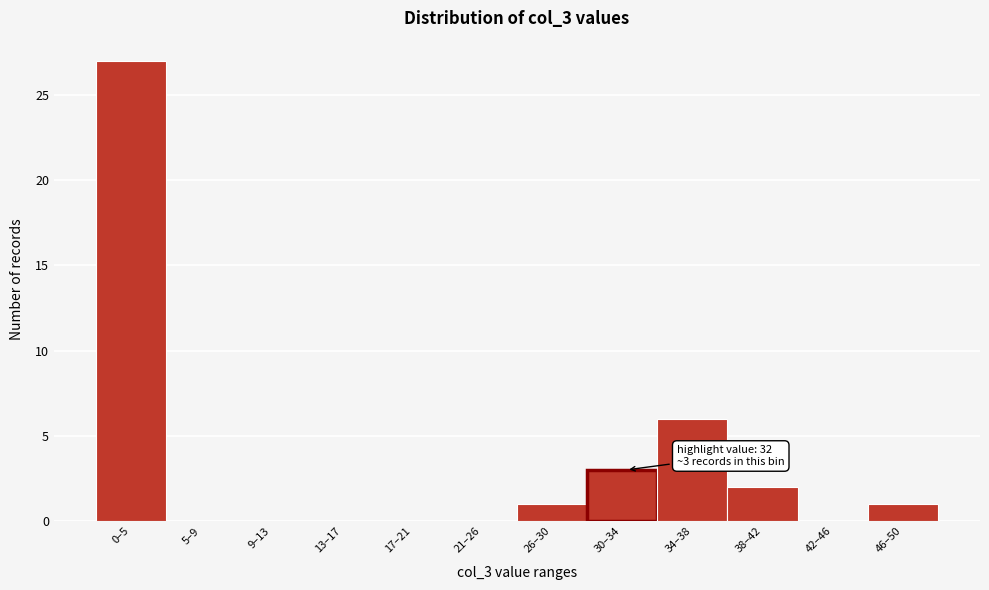

Reading left to right, list all the values displayed in this chart.

0–5=27	5–9=0	9–13=0	13–17=0	17–21=0	21–26=0	26–30=1	30–34=3	34–38=6	38–42=2	42–46=0	46–50=1